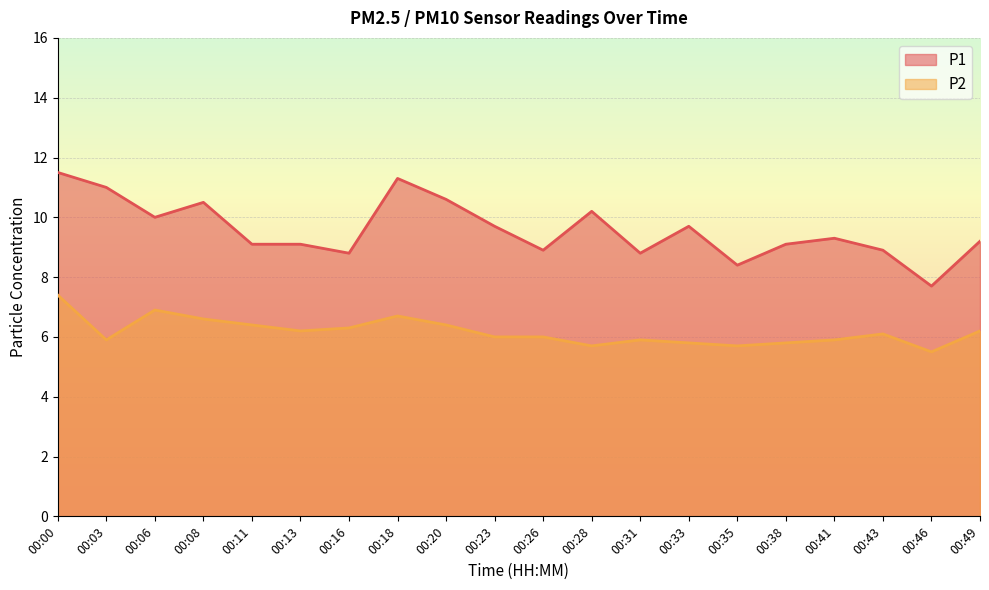

What is the greatest value displayed?

11.5